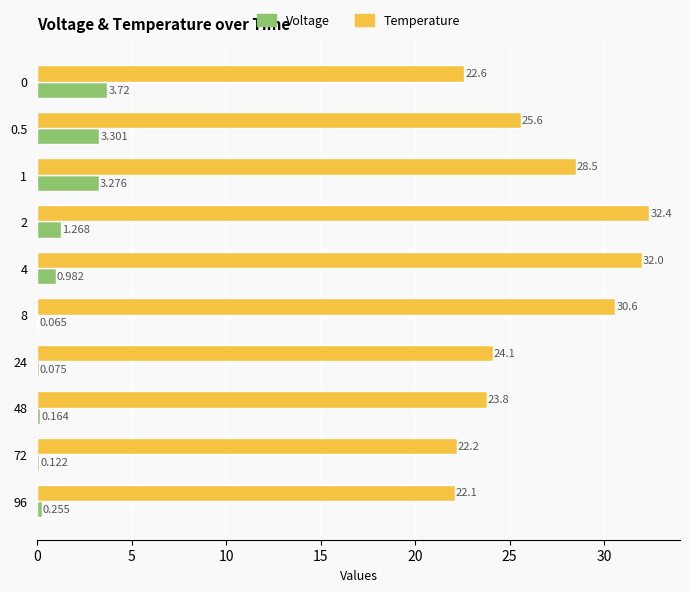

Is the value of Voltage at 0 greater than the value of Temperature at 0.5?

No